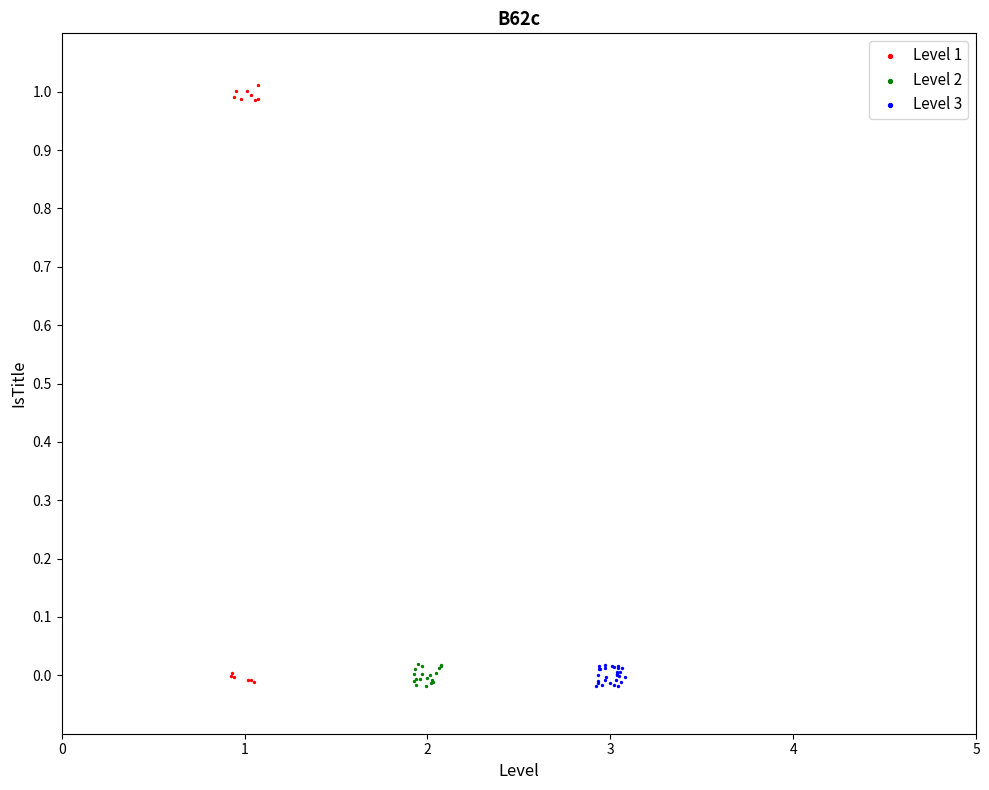

Which series has the widest spread of Y values?

Level 1